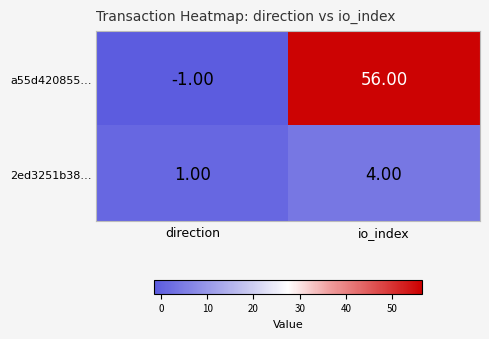

What is the spread (max minus min) of values at io_index?

52